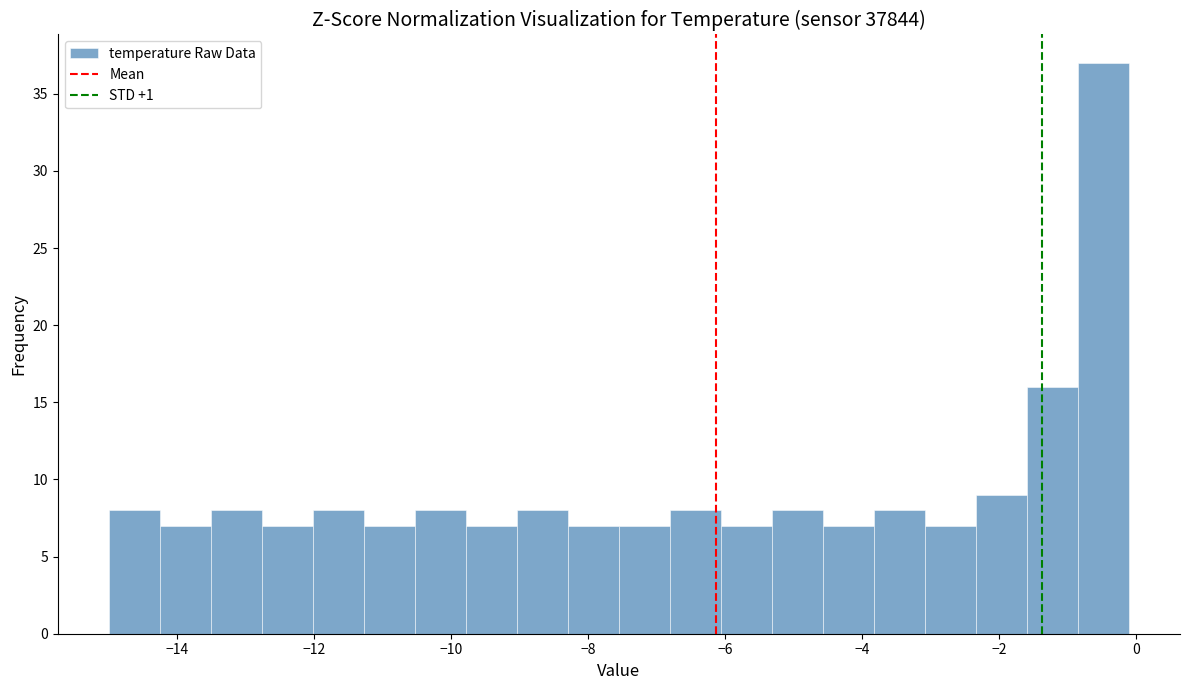

Around what value on the x-axis is the tallest bar? Give the approximate position of its centre, as read against the axis.

-0.4